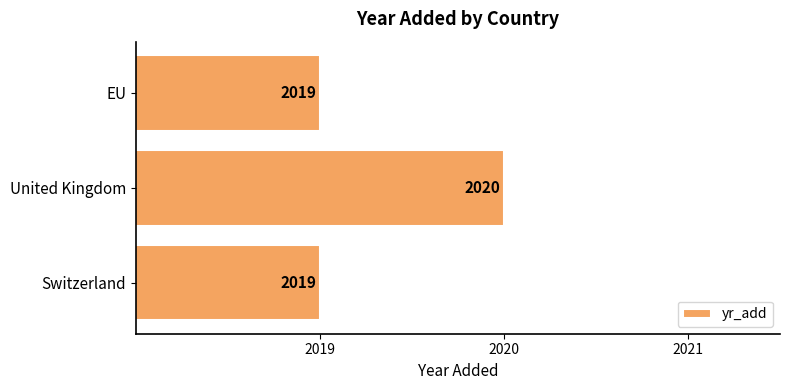

What is the sum of the values at United Kingdom and EU?

4039